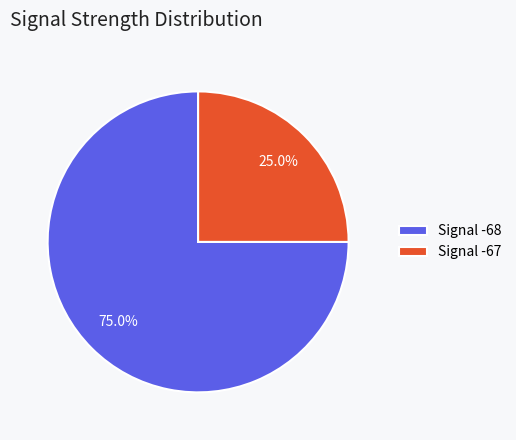

Is the sum of Signal -68 and Signal -67 greater than half?

Yes